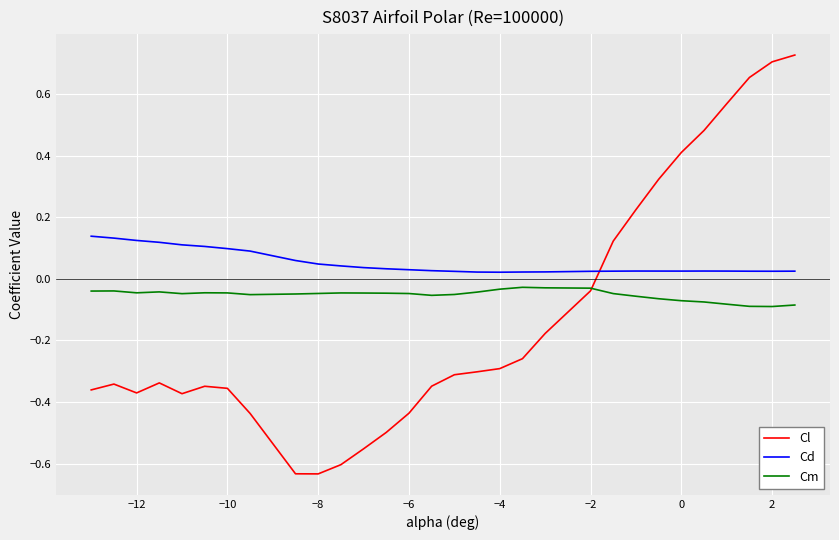

True or false: Cd and Cm cross at least once.

False